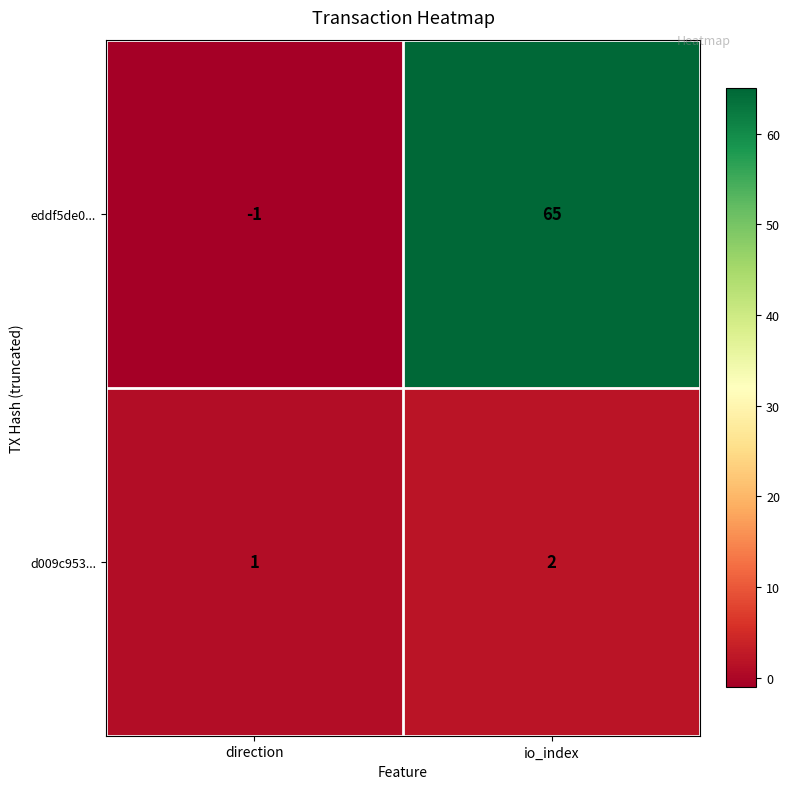

Reading left to right, extract all data points from this chart.

eddf5de0...: direction=-1	io_index=65
d009c953...: direction=1	io_index=2